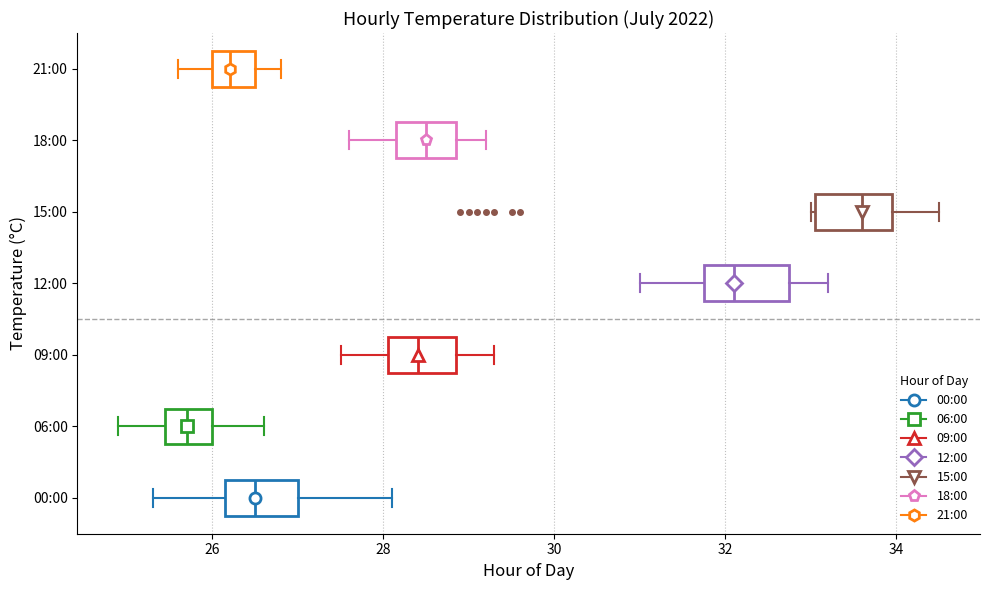

Which box has the furthest to the right median line?

15:00